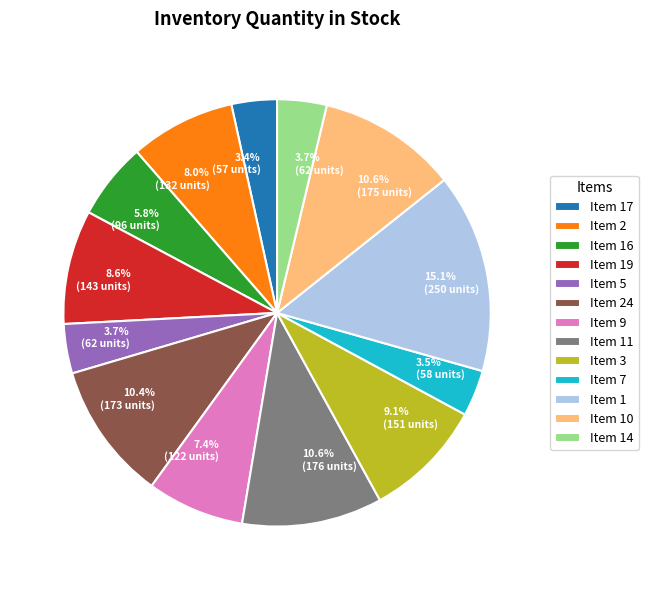

Combined, do Item 11 and Item 24 account for over 50%?

No